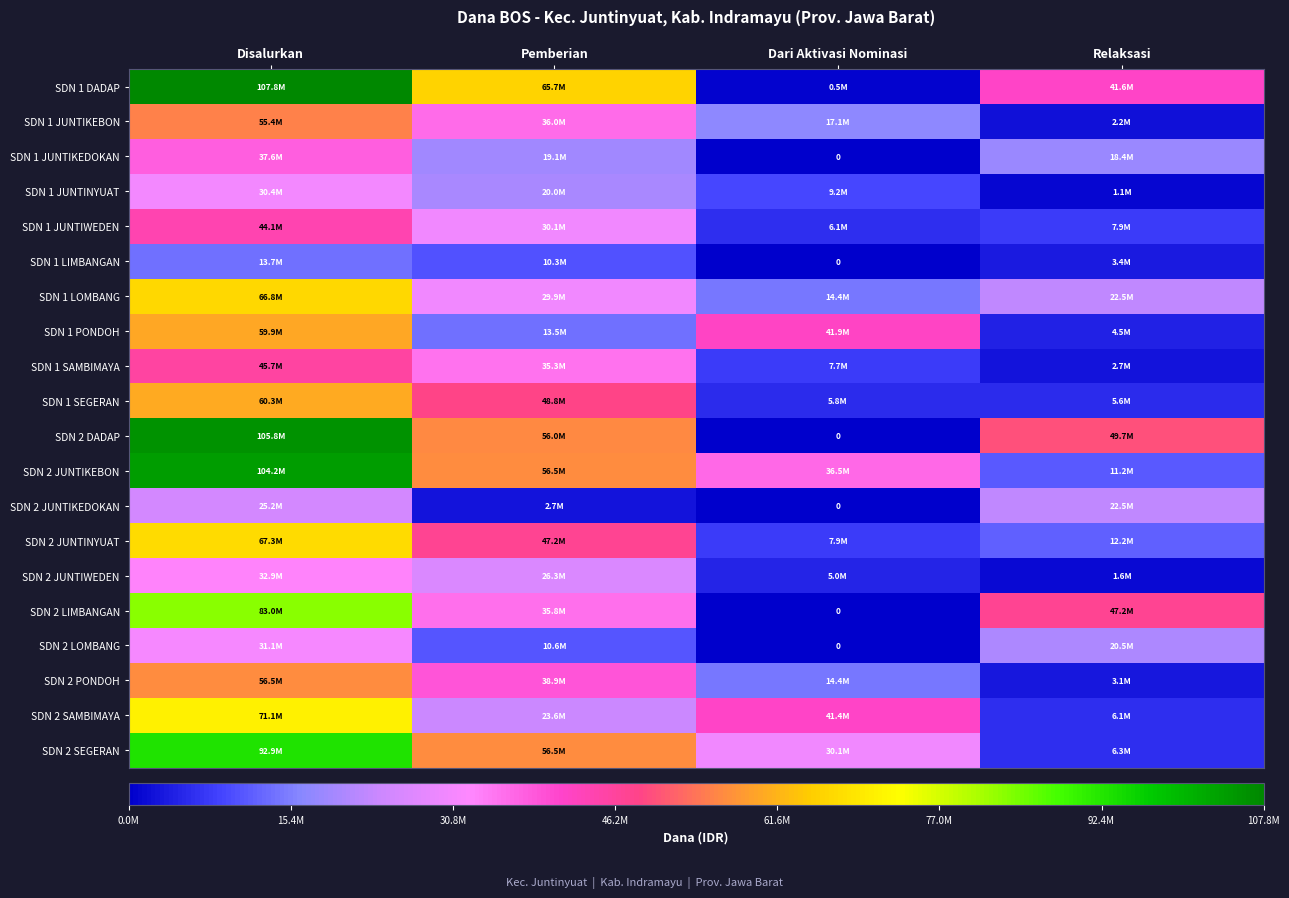

The SDN 2 SEGERAN series shows 56475000 at Pemberian. True or false?

True